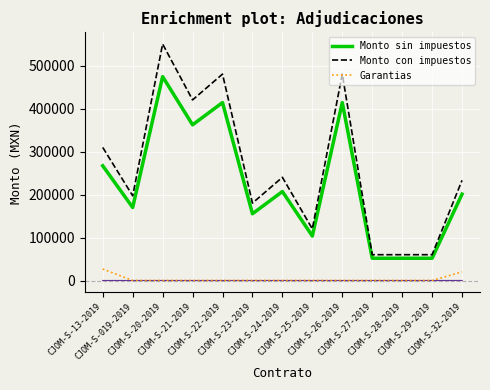

What is the spread (max minus min) of values at CJOM-S-20-2019?

550000.0